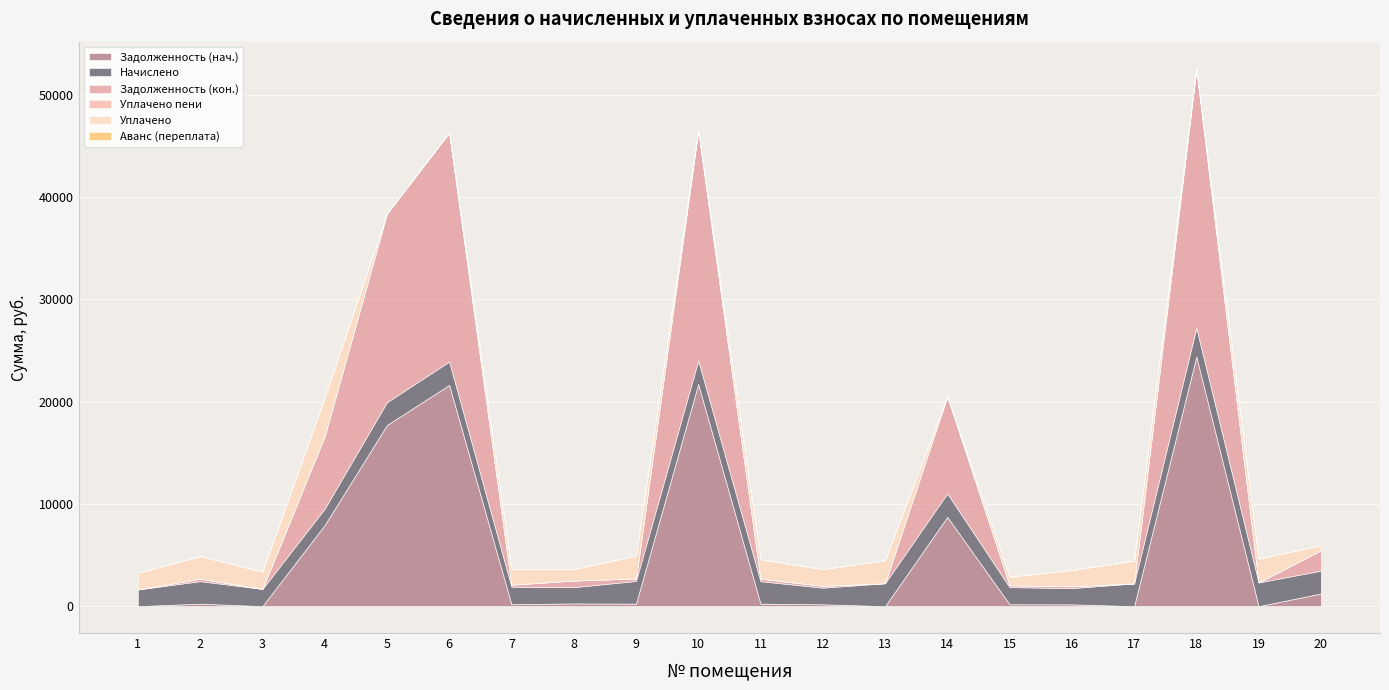

Which category has the lowest value across all series?

1